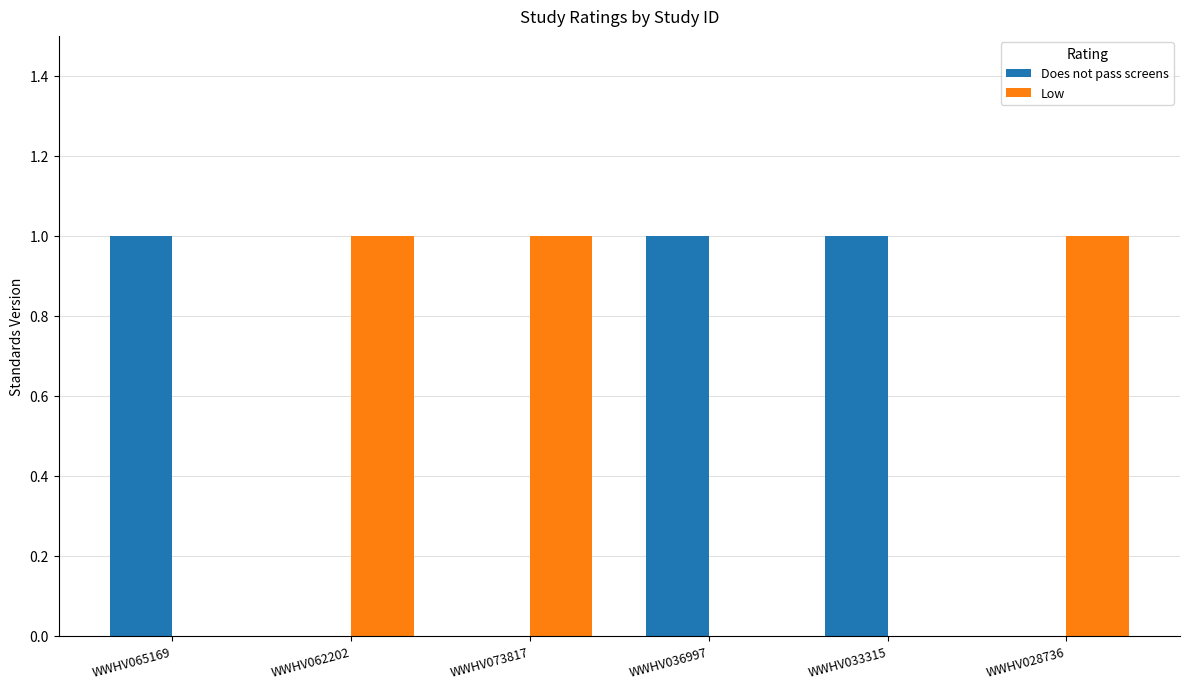

What is the sum of all Does not pass screens values?

3